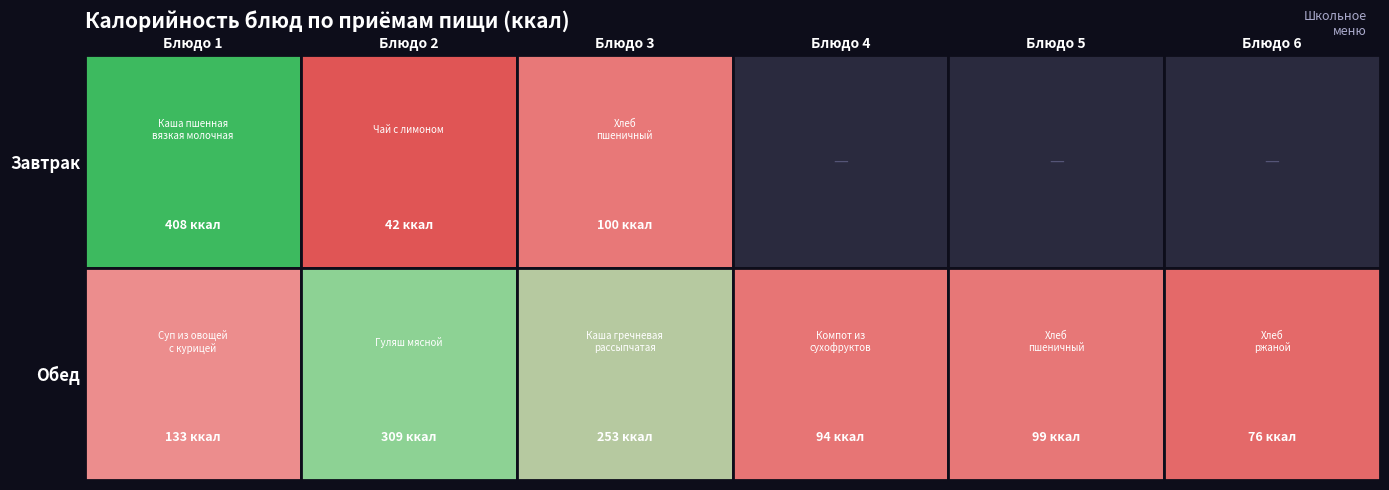

Rank the series at хлеб from highest to lowest value.

Завтрак, Обед